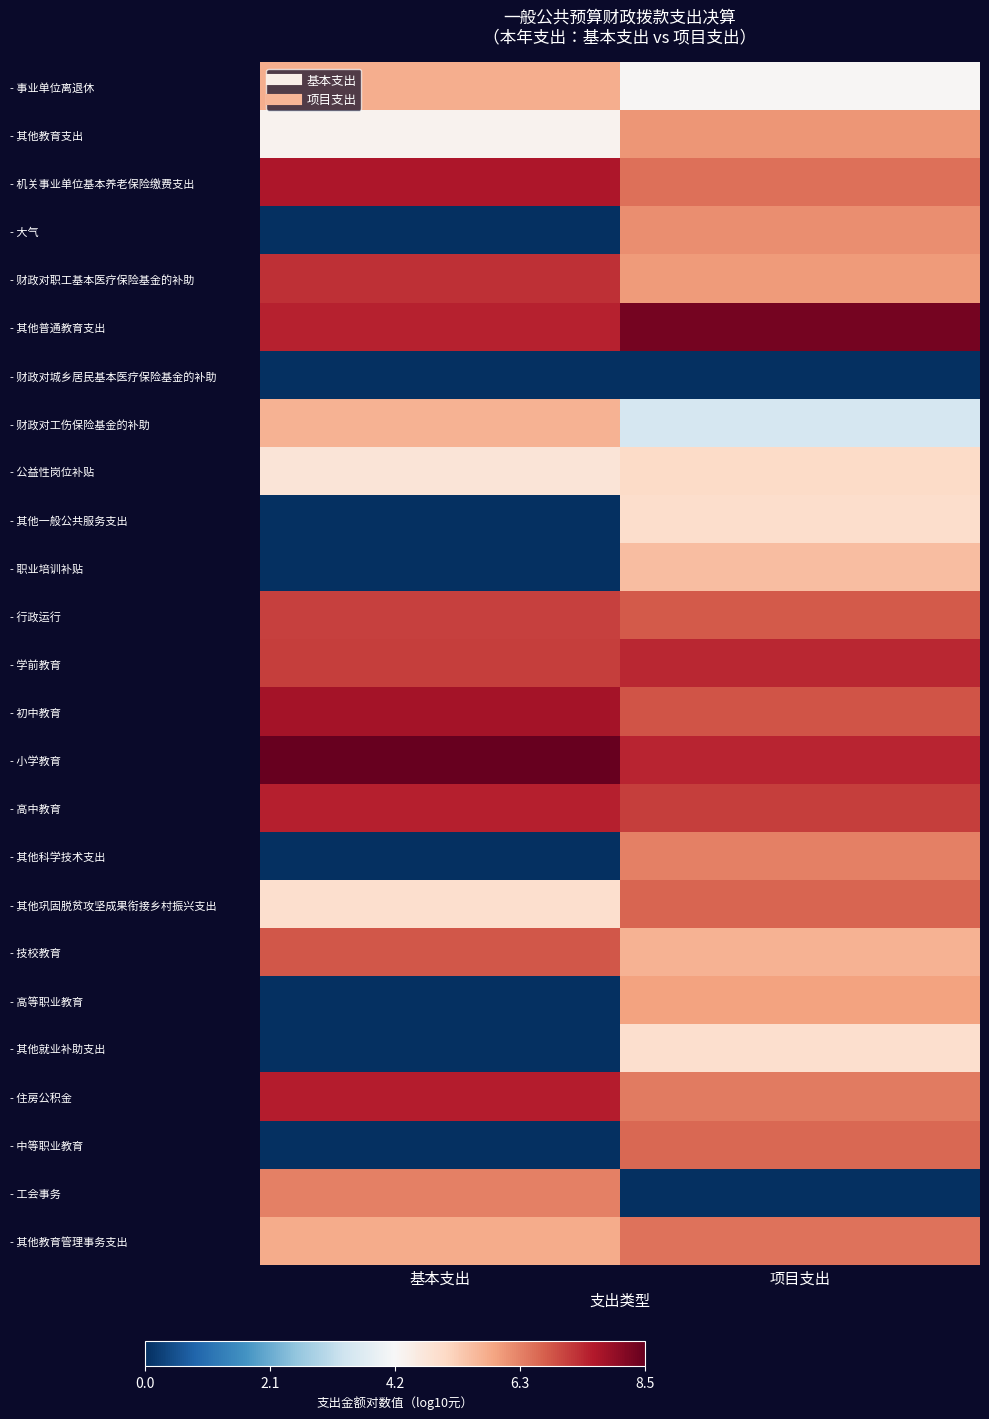

Which series has the largest total across all categories?

- 小学教育